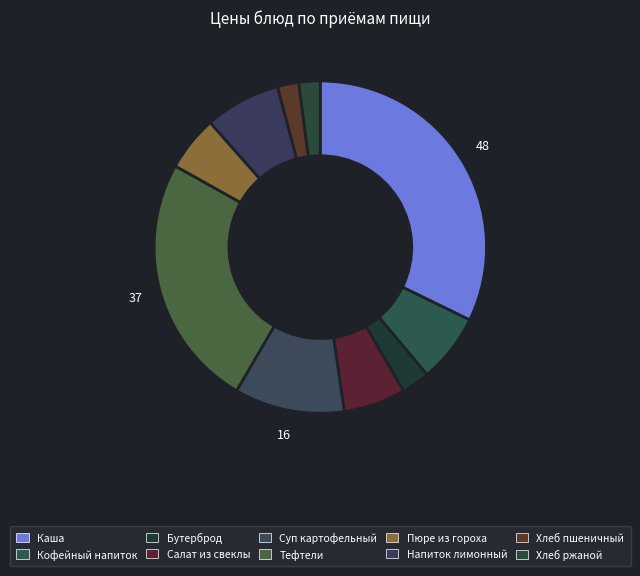

Count the number of slices in the pie.

10